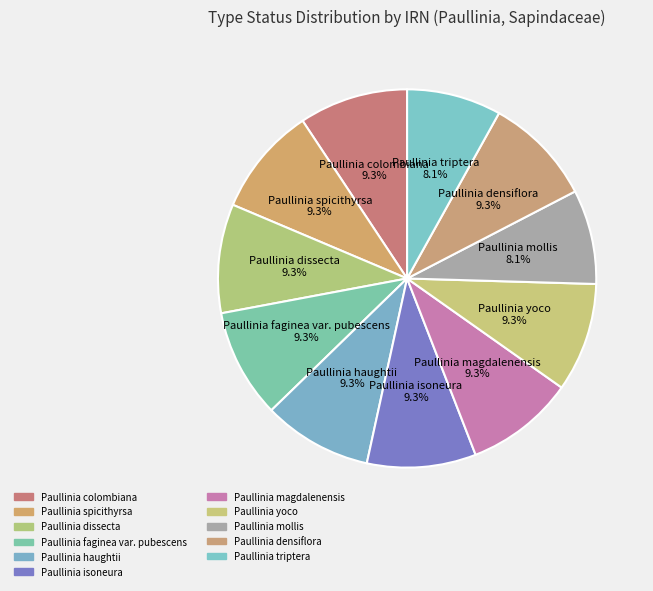

Does Paullinia magdalenensis account for over 50% of the chart?

No